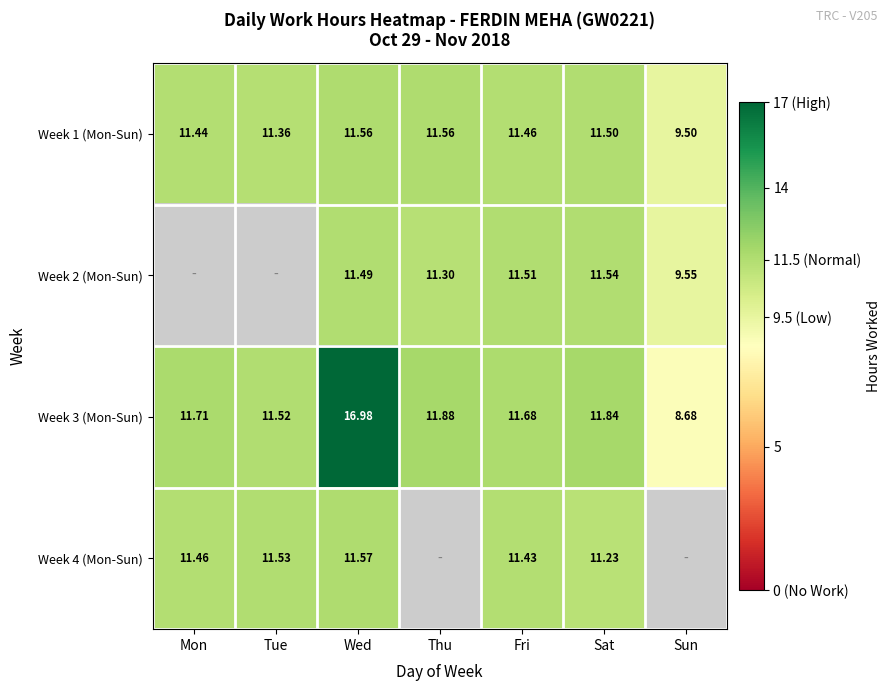

Where does the Week 3 (Mon-Sun) series first go above 11?

Mon